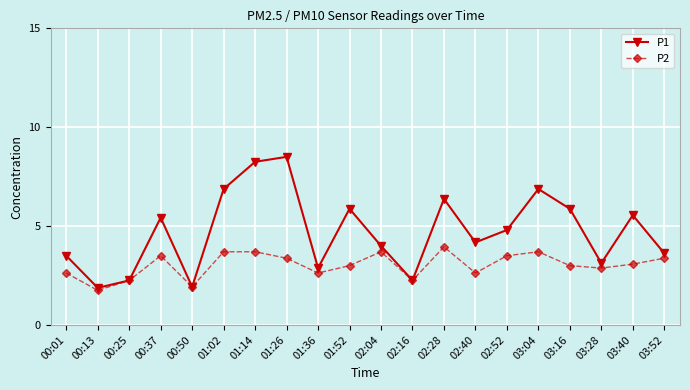

What is the difference between the maximum and minimum values in the P1 series?

6.6